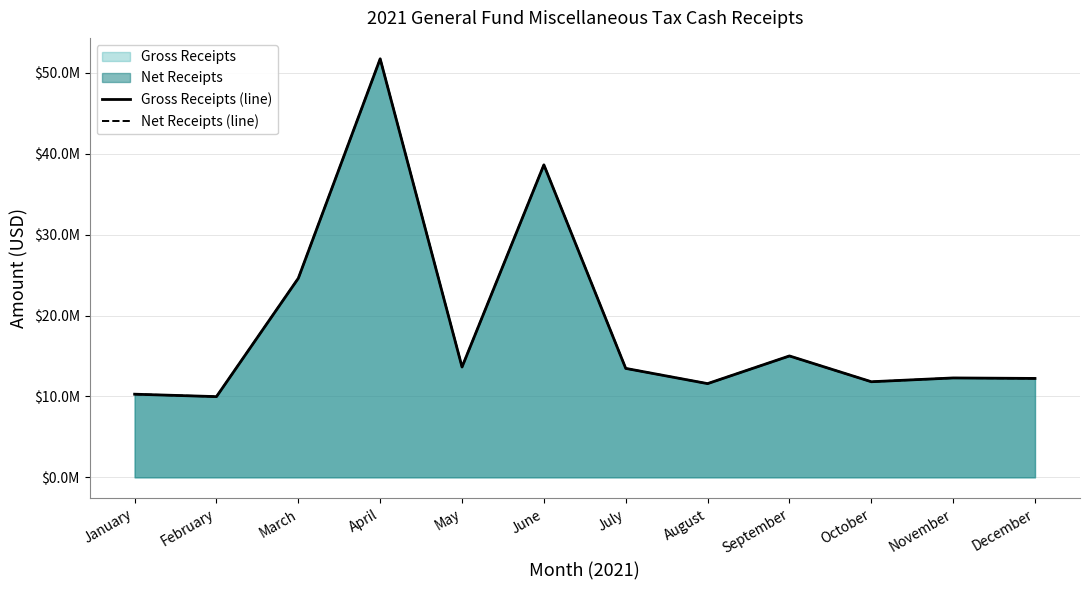

Which series has the largest range (max minus min)?

Gross Receipts (line)